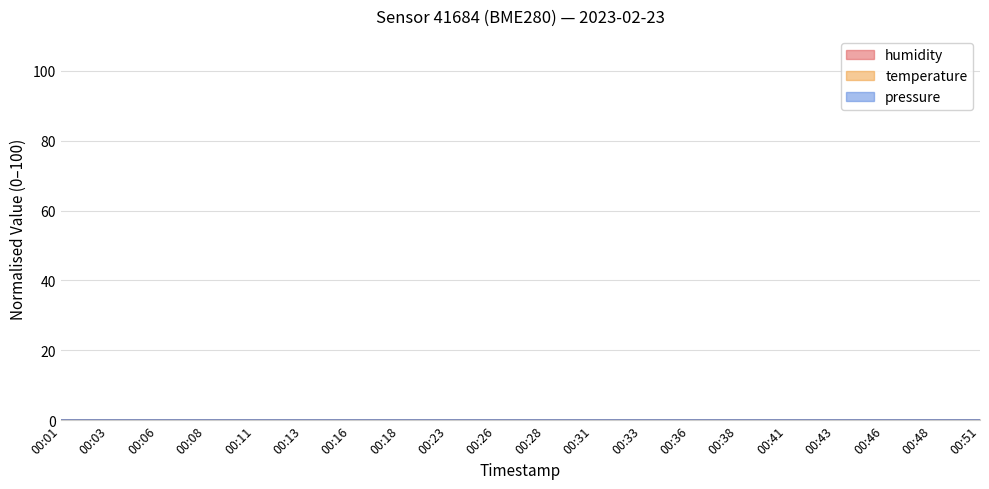

The value of pressure at 00:31 is -30330.4. True or false?

False